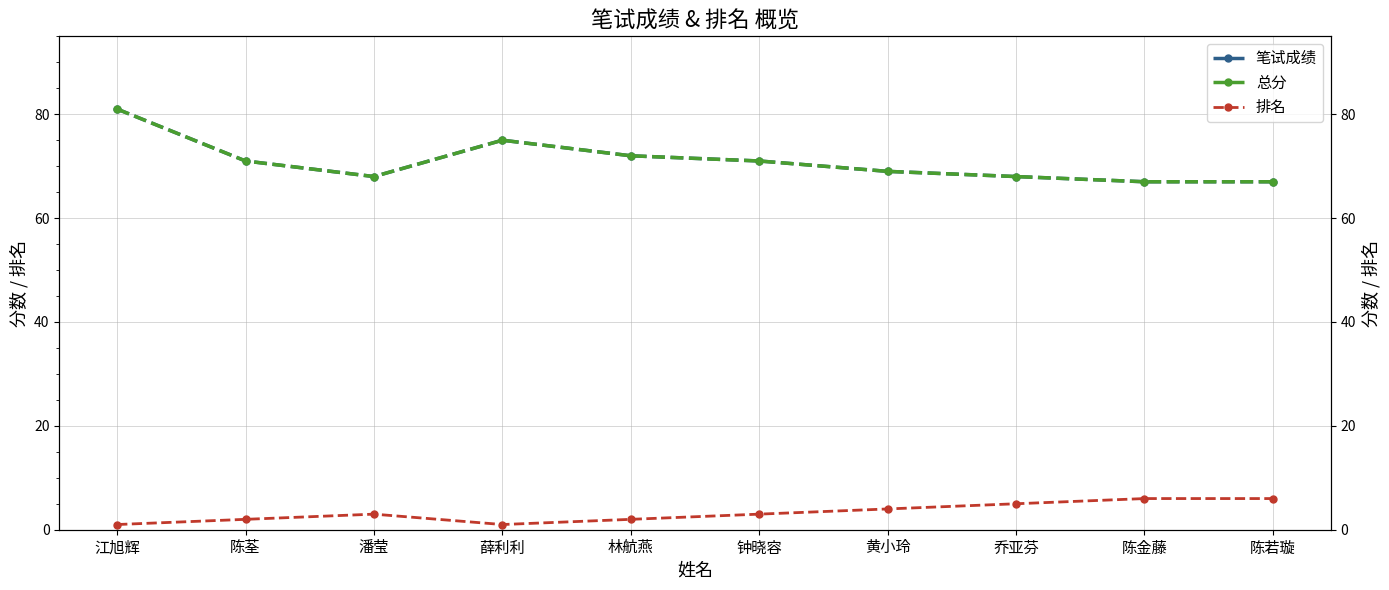

How many lines are shown in the chart?

3